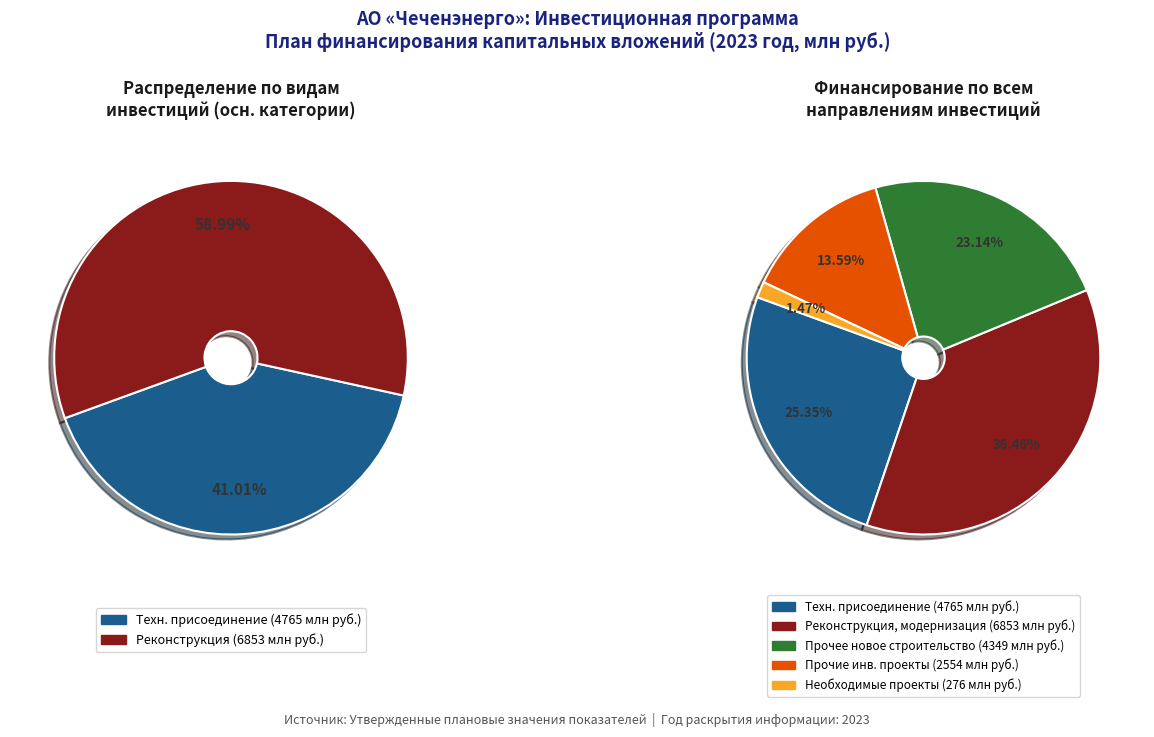

What is the smallest slice in the pie chart?

Прочее (необходимые проекты)